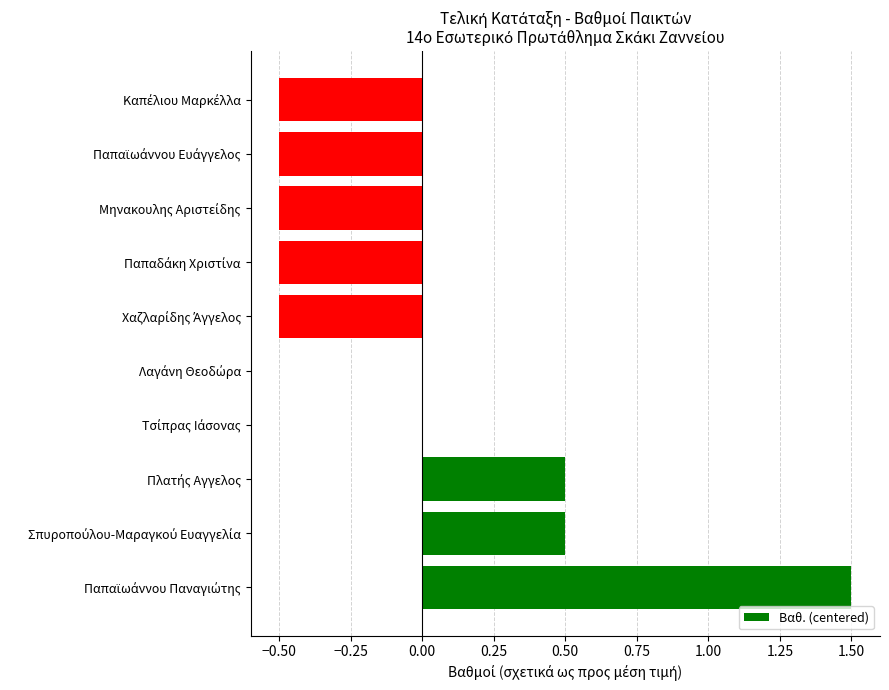

Are the bars horizontal?

Yes